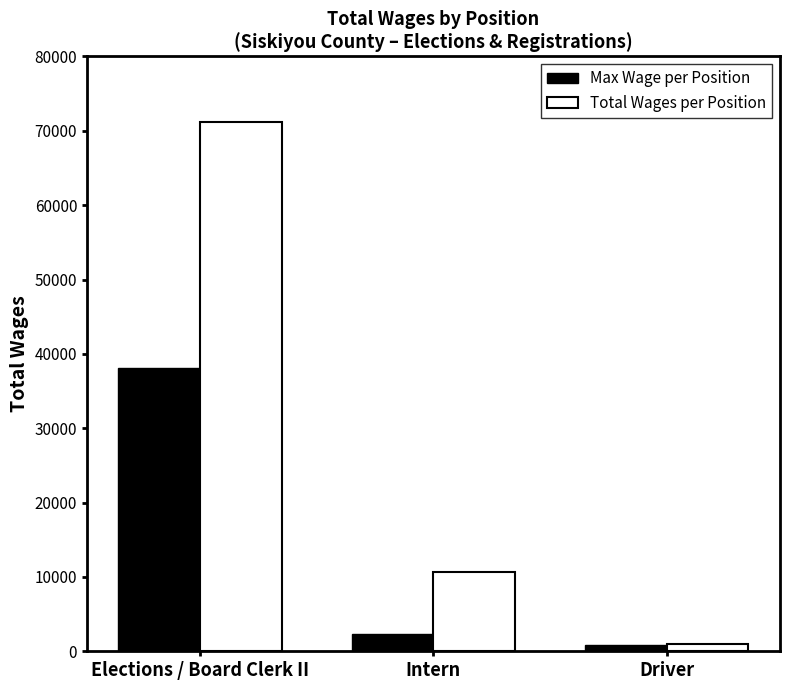

Are the bars horizontal?

No